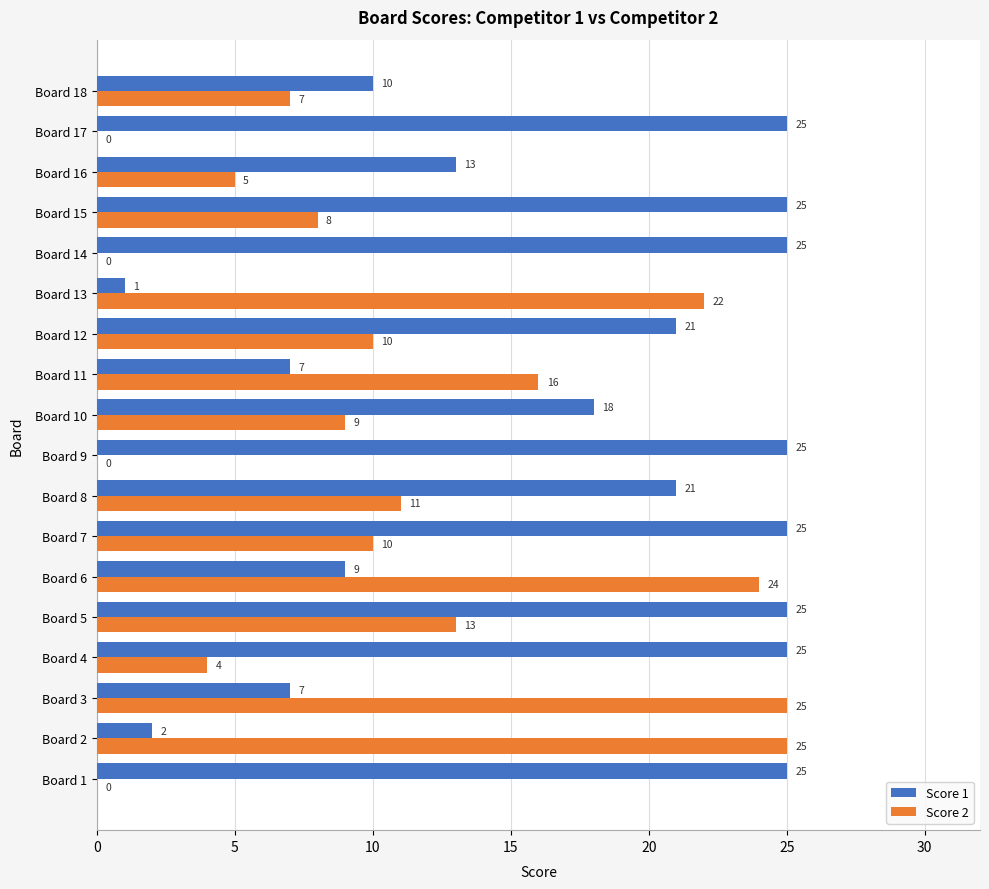

What is the sum of the Score 1 values at Board 7 and Board 5?

50